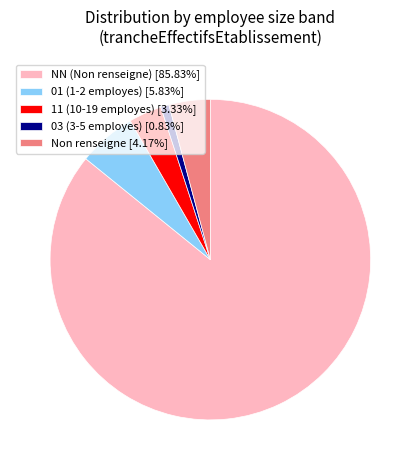

Combined, do 11 (10-19 employes) [3.33%] and NN (Non renseigne) [85.83%] account for over 50%?

Yes